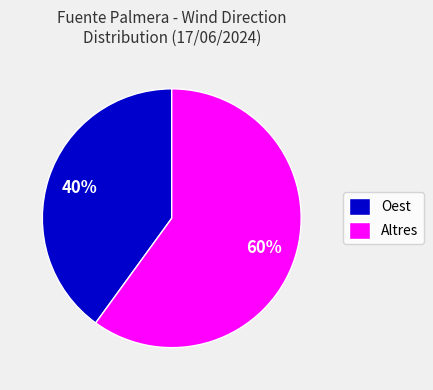

What is the ratio of the value at Oest to the value at Altres?

0.7